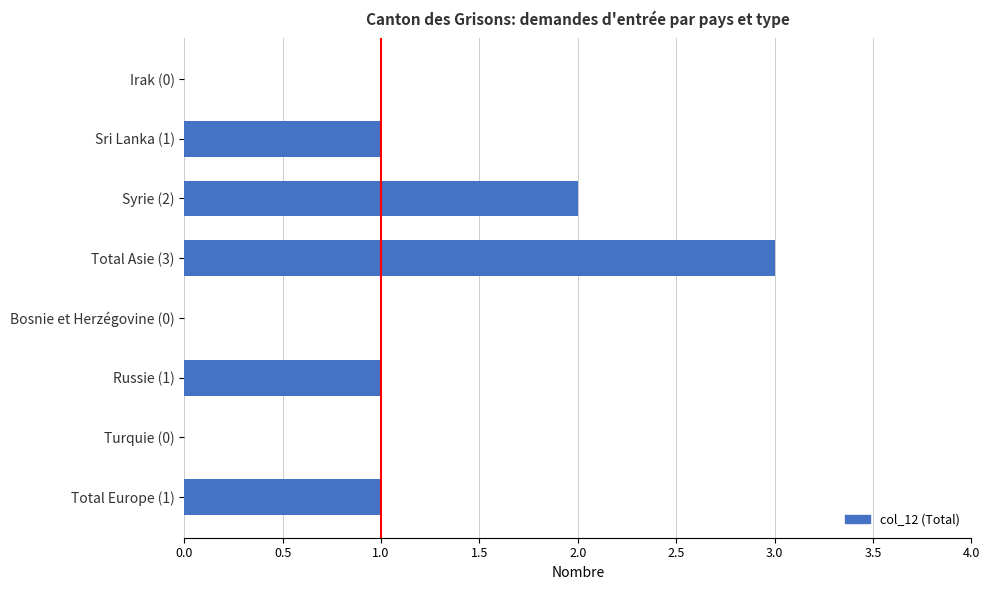

True or false: the data shows 1 at Bosnie et Herzégovine (0).

False